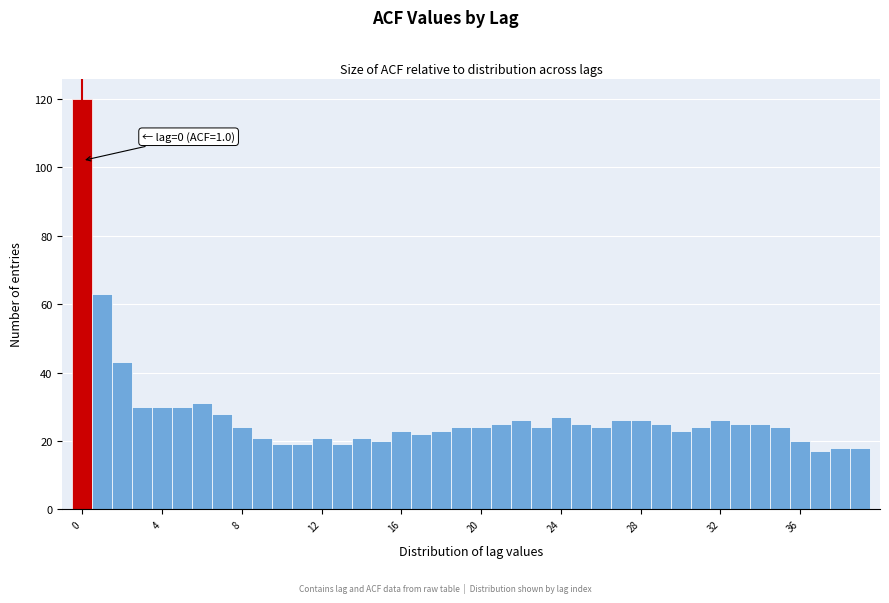

Read against the x-axis, roughly where is the centre of the tallest bar?

0.0